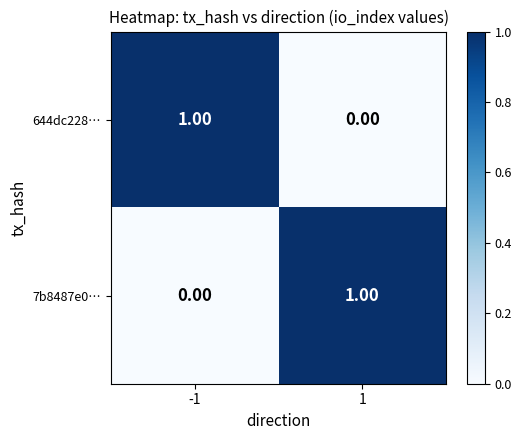

Is the value of 7b8487e0… at -1 greater than the value of 644dc228… at -1?

No